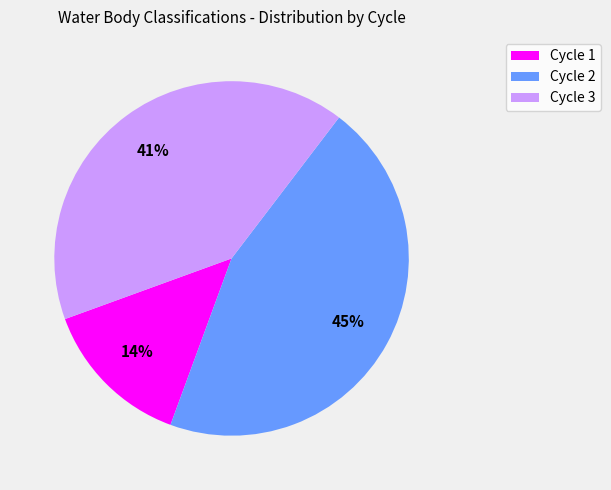

Does Cycle 3 account for over 50% of the chart?

No